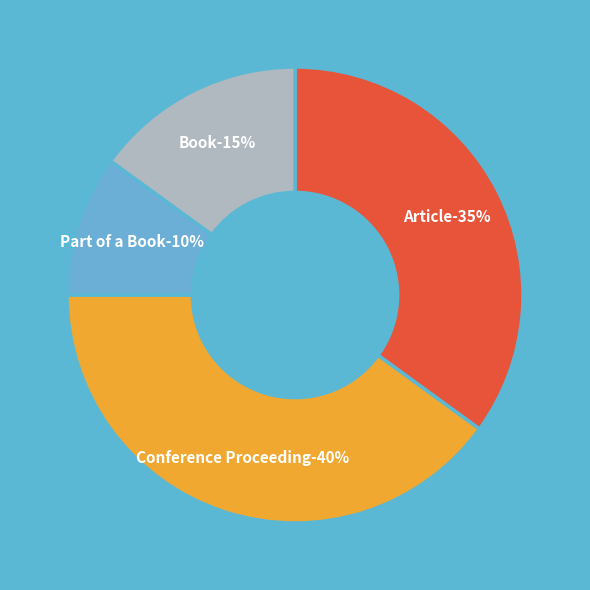

Rank the categories by value from lowest to highest.

Part of a Book, Book, Article, Conference Proceeding